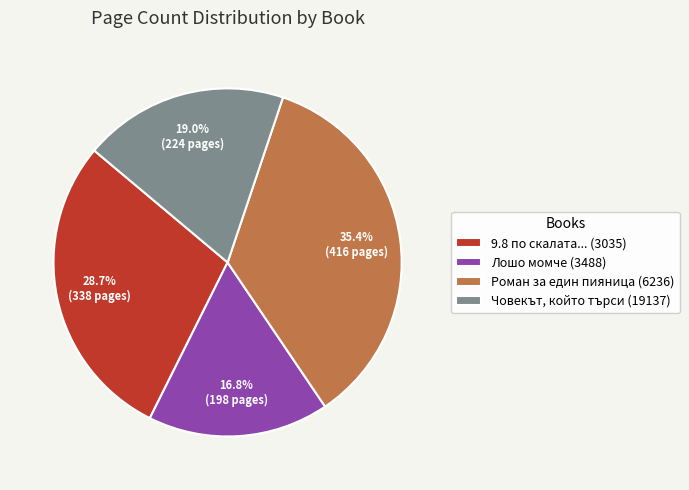

Is there a majority slice in this chart?

No